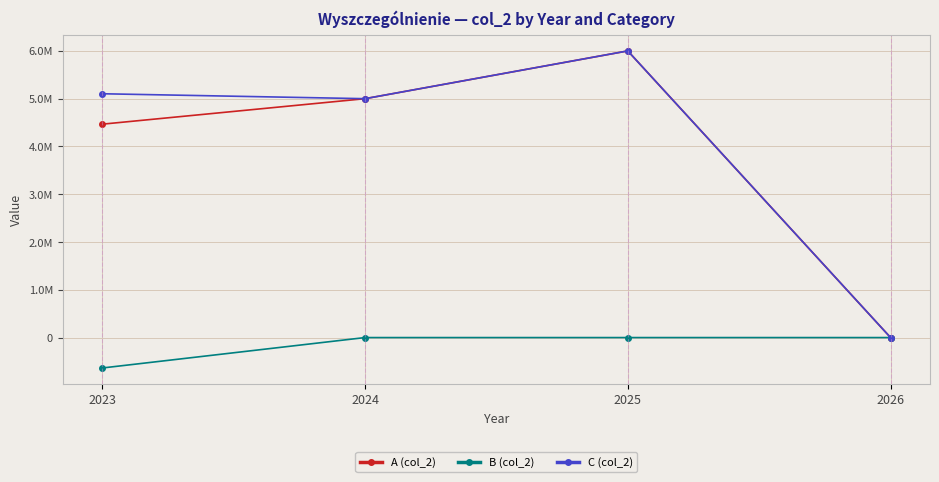

Is this an area chart (filled region under the line)?

No